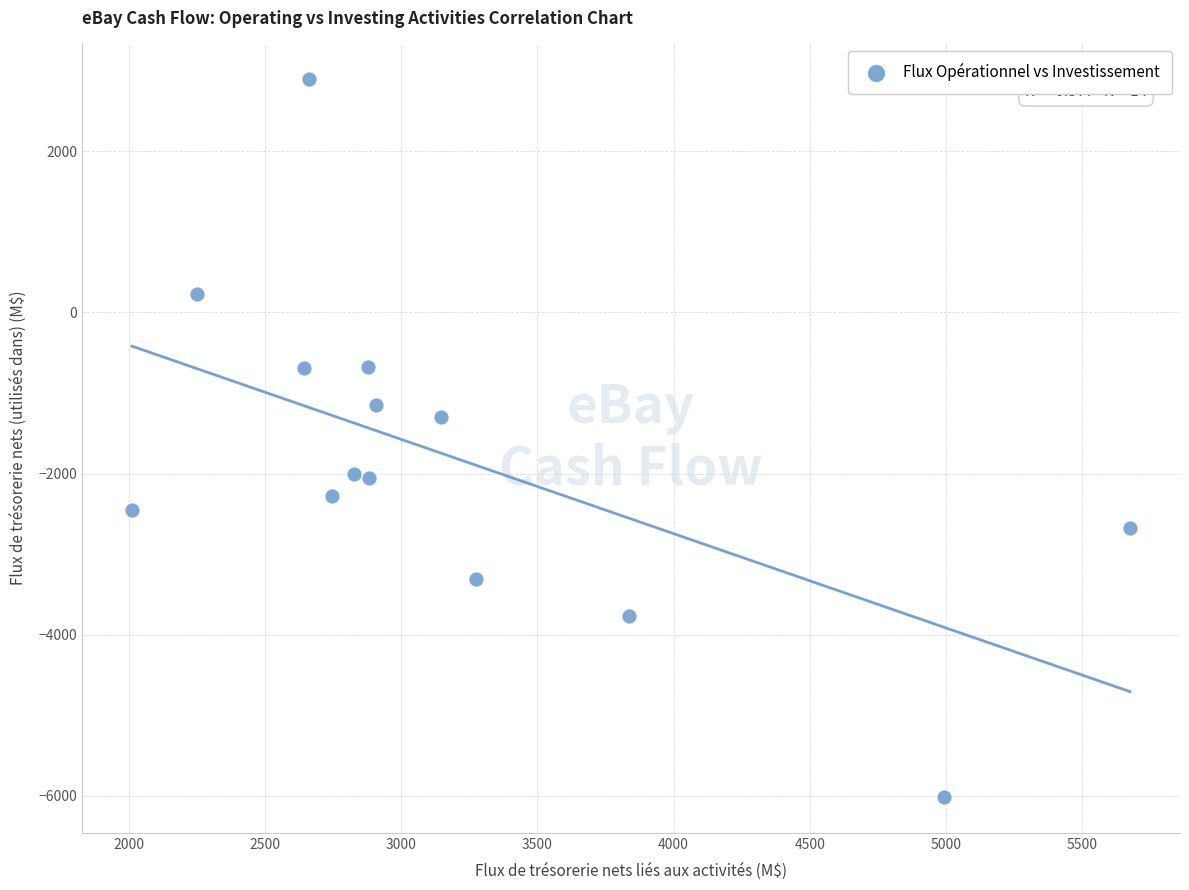

What is the range of Y values (max minus min)?

8906